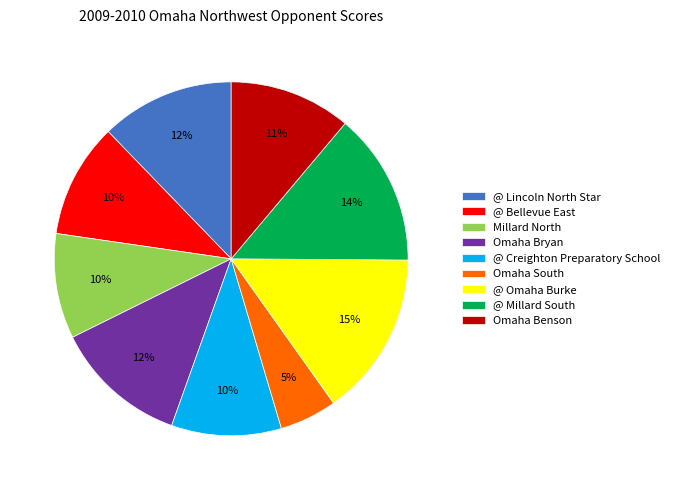

What is the largest slice in the pie chart?

@ Omaha Burke